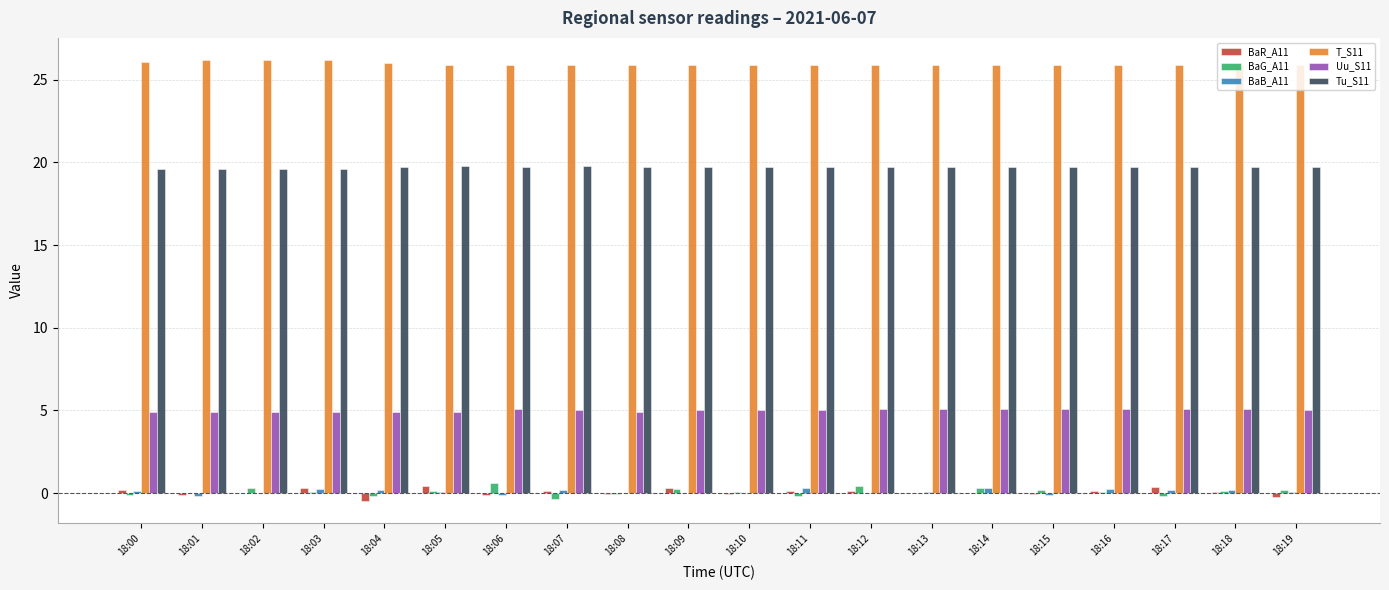

What are all the series names shown in the legend?

BaR_A11, BaG_A11, BaB_A11, T_S11, Uu_S11, Tu_S11